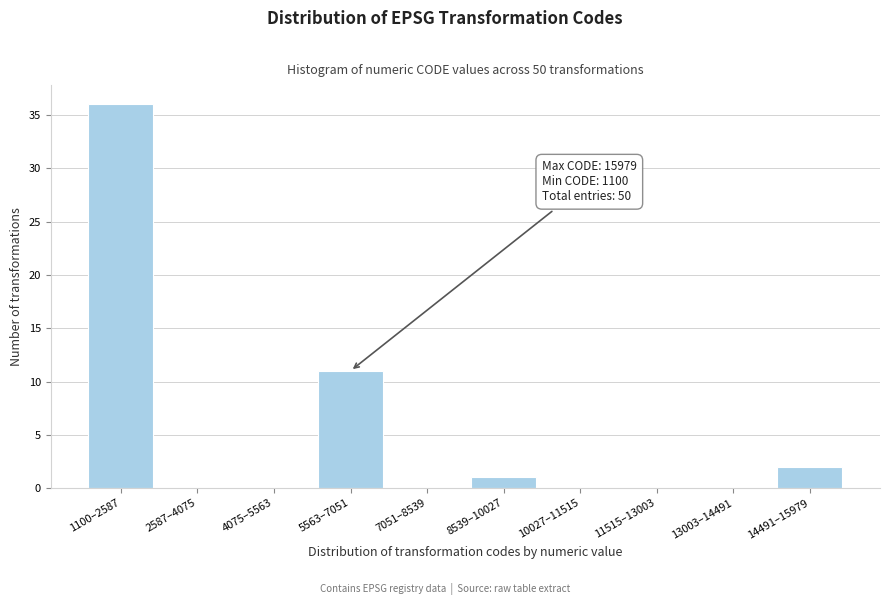

Reading left to right, transcribe all the data shown in this chart.

1100–2587=36	2587–4075=0	4075–5563=0	5563–7051=11	7051–8539=0	8539–10027=1	10027–11515=0	11515–13003=0	13003–14491=0	14491–15979=2